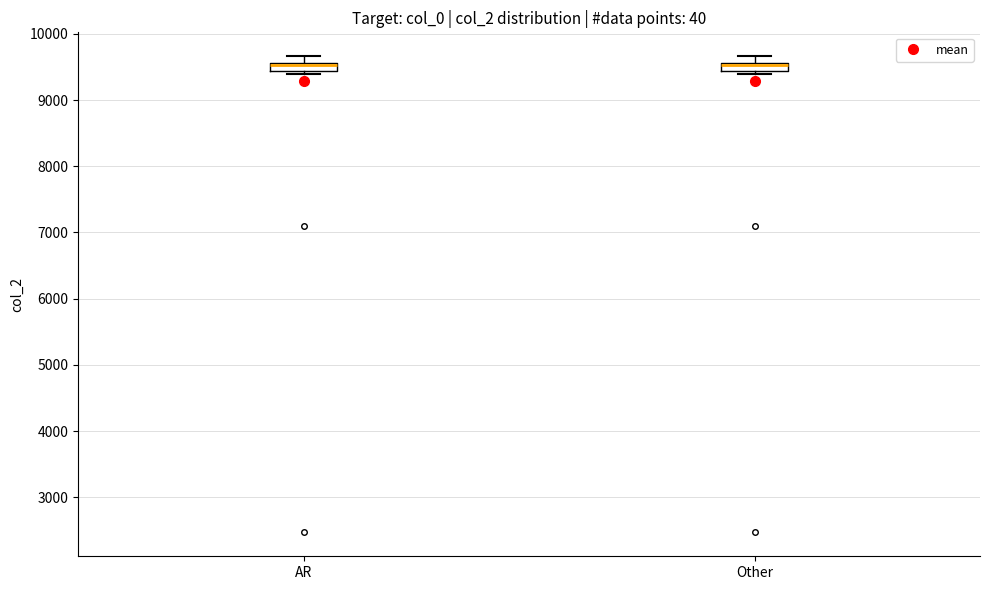

Where does the upper whisker of the box for AR end on the y-axis? The values are not printed on the chart, so give them approximately, as read against the axis.

9700